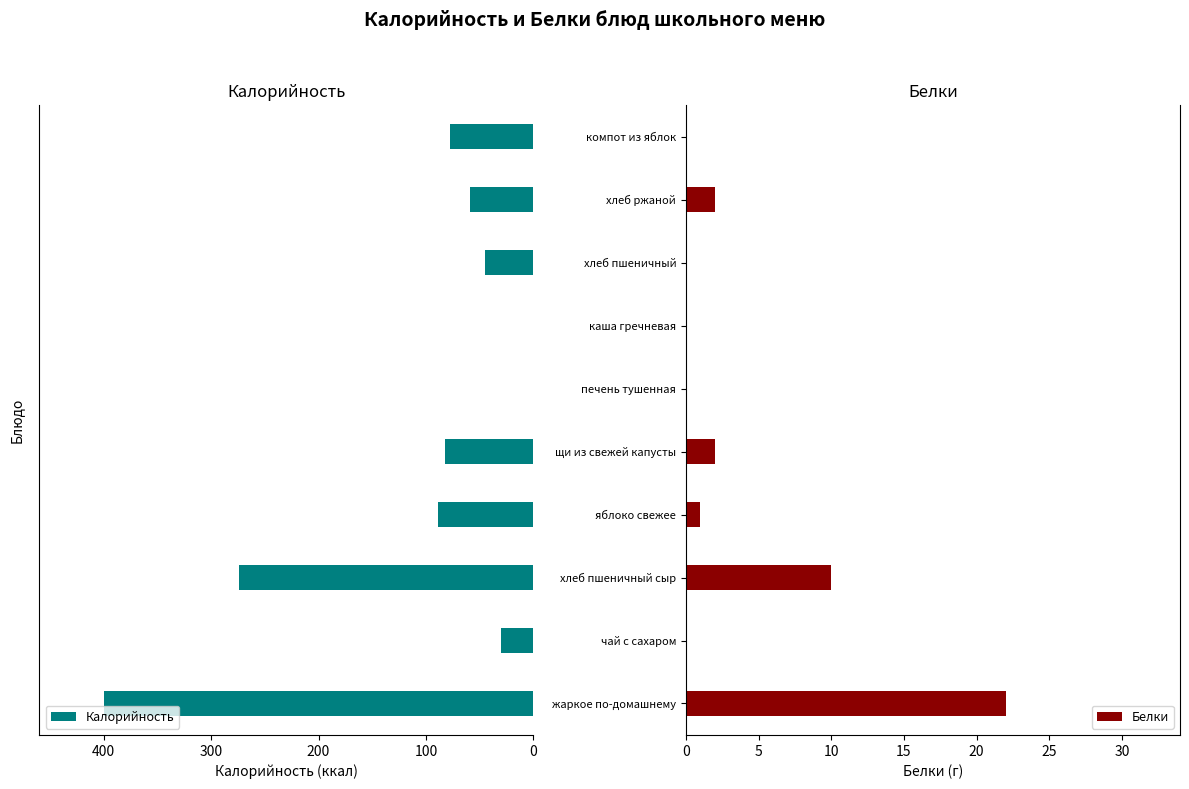

Where is Белки nearest to the value 11?

хлеб пшеничный сыр